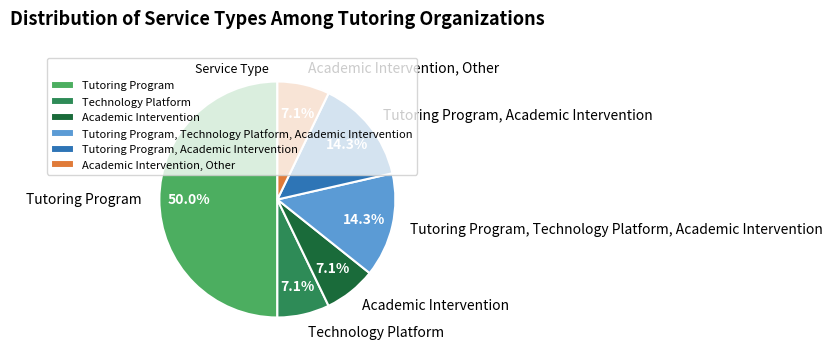

To the nearest percent, what is the difference between the largest and smallest slice percentages?

43%